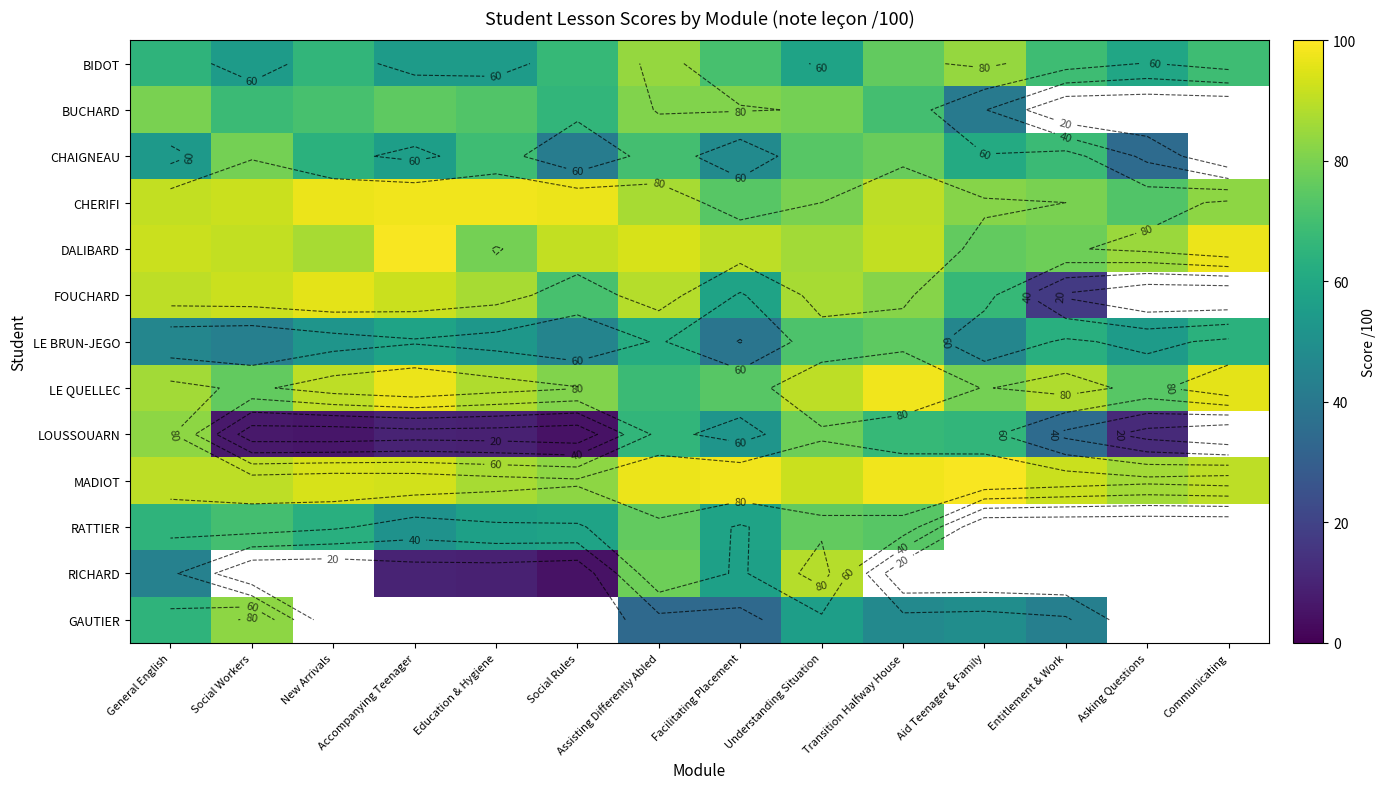

True or false: BUCHARD has a value of 66.0 at Social Rules.

True